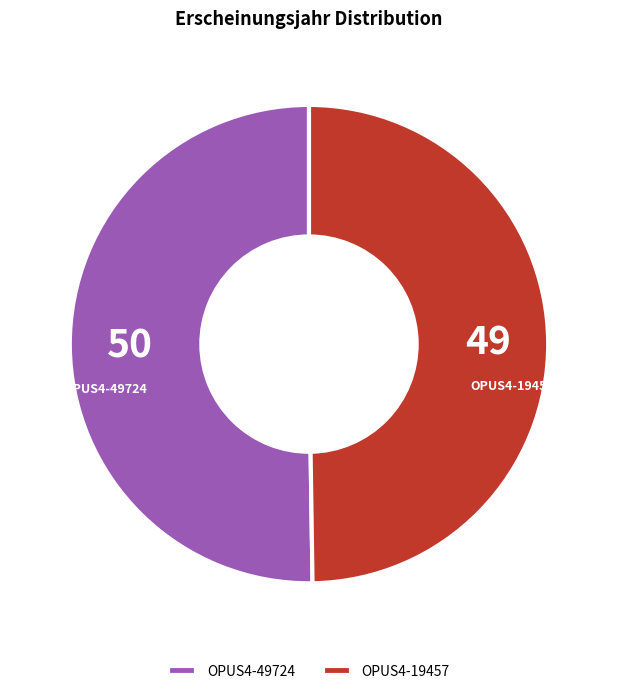

Is it true that OPUS4-19457 is 50% of the pie?

True